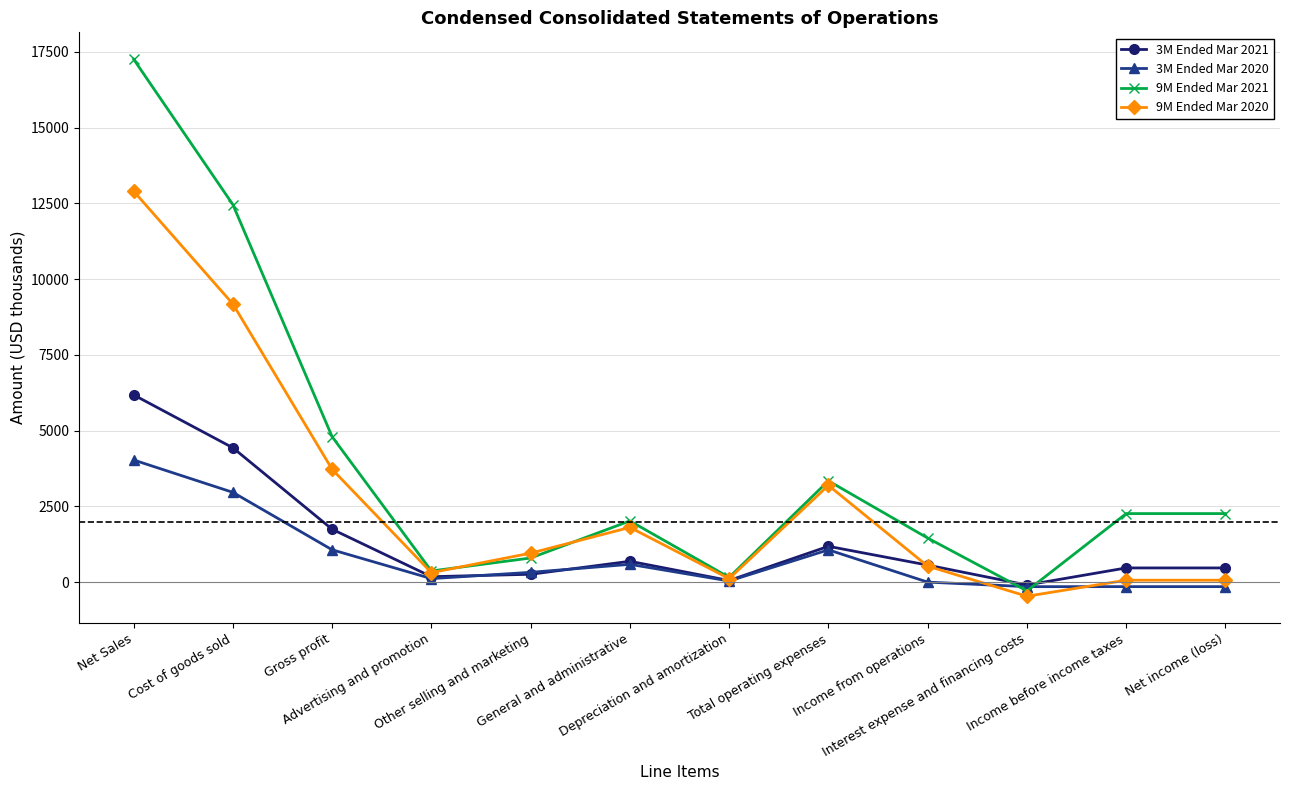

Where is 9M Ended Mar 2020 nearest to the value 6220?

Gross profit